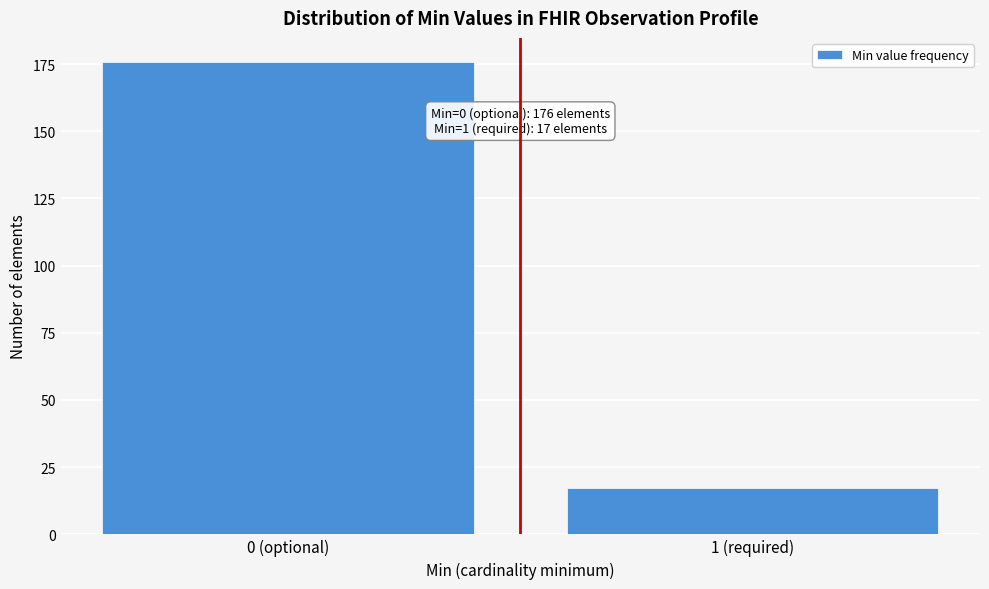

Reading left to right, what are all the values shown in this chart?

176	17